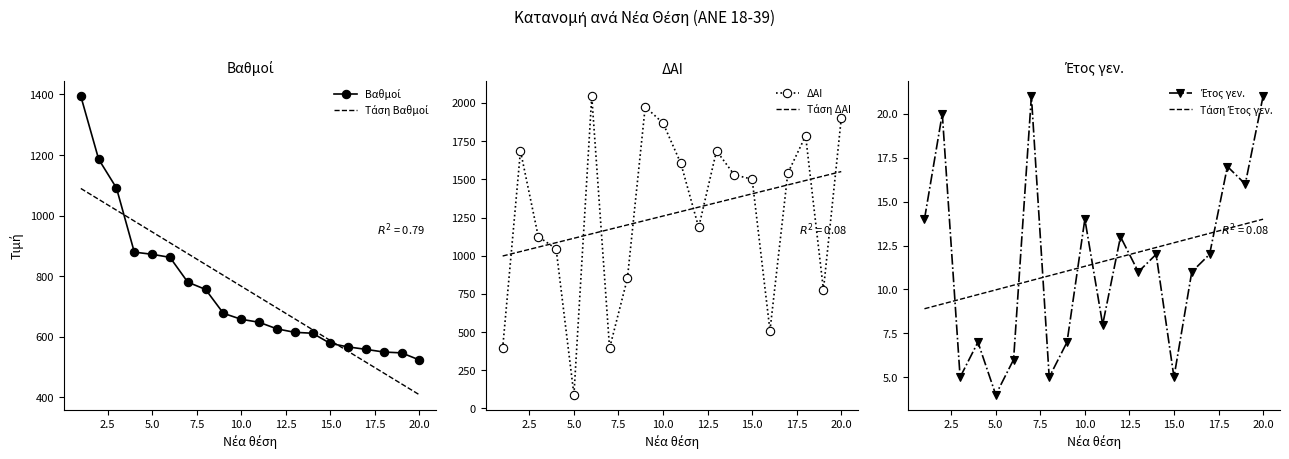

What is the smallest value displayed?

4.0